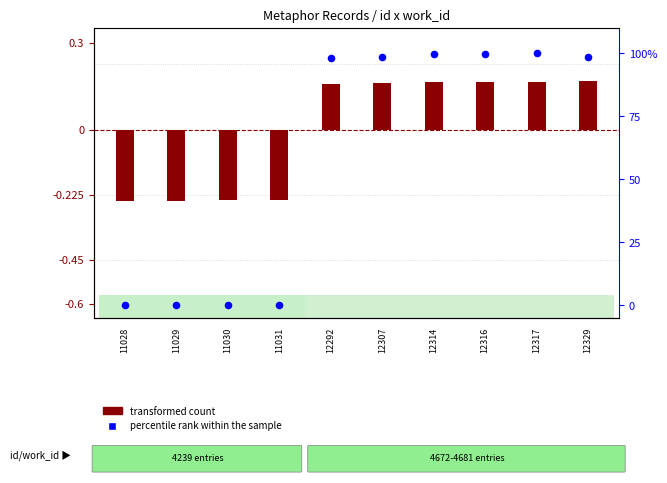

Is the value of transformed count at 12316 greater than the value of percentile rank within the sample at 12317?

No